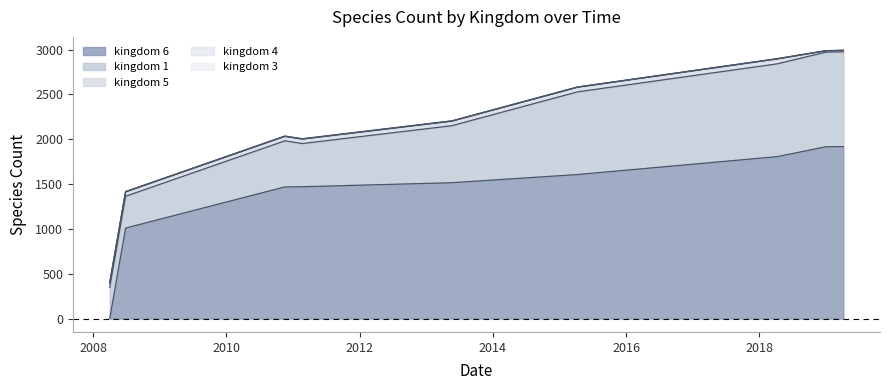

At which category is the sum across all series the highest?

8